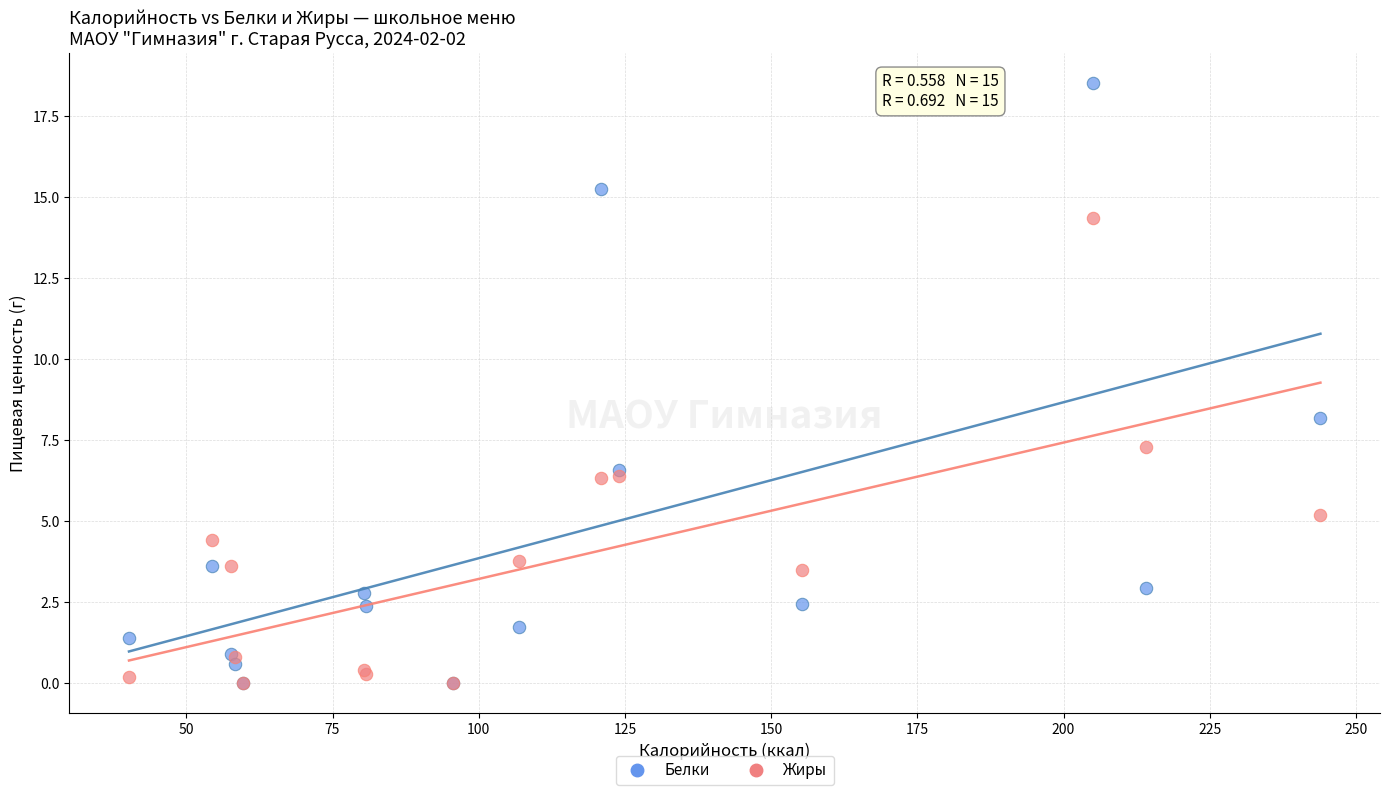

Across all series, what Y value is closest to 9?

8.2